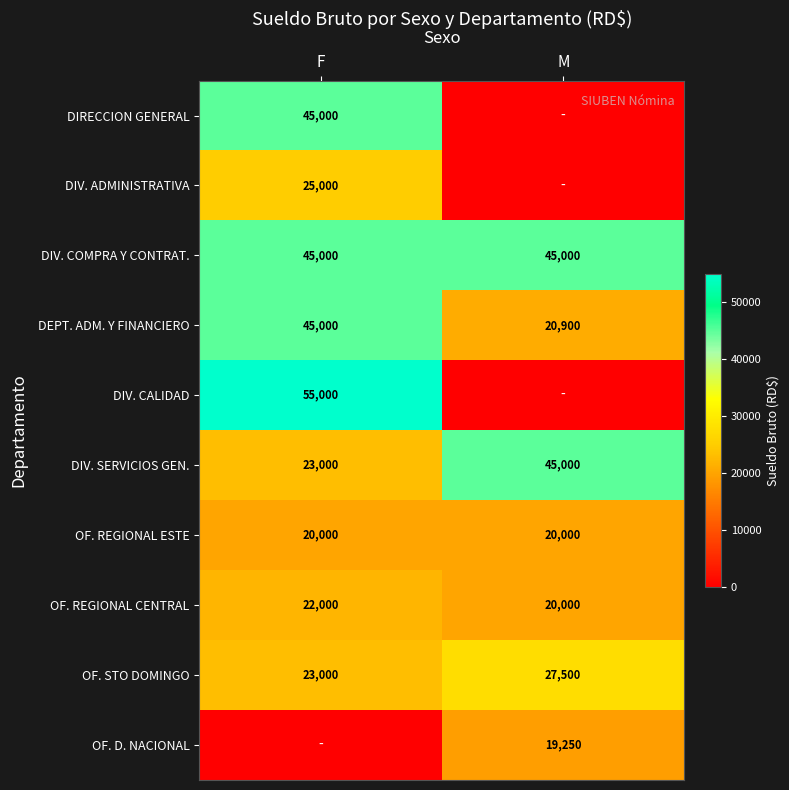

Which category has the lowest value across all series?

M